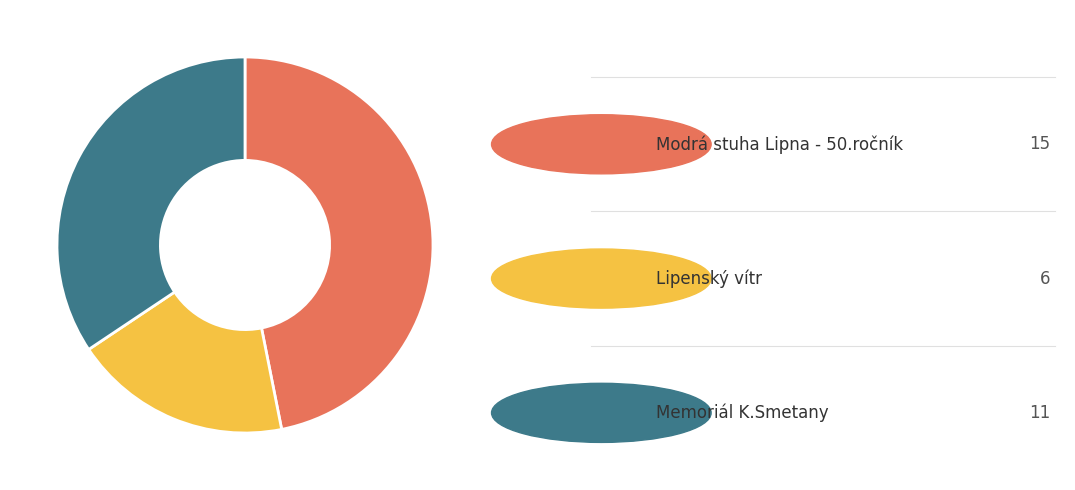

Is there a majority slice in this chart?

No